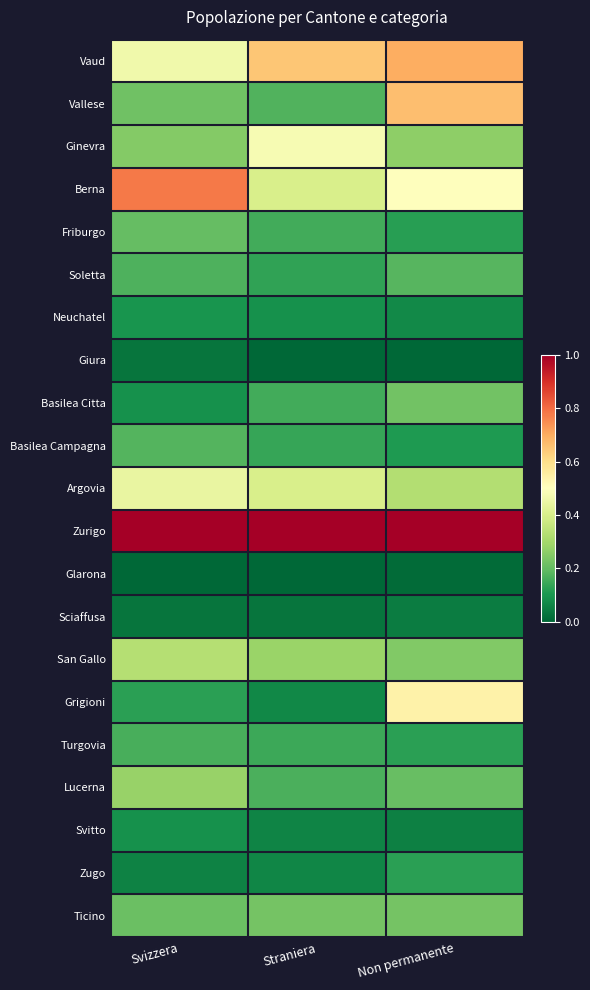

Which has a higher value, Straniera or Non permanente?

Non permanente